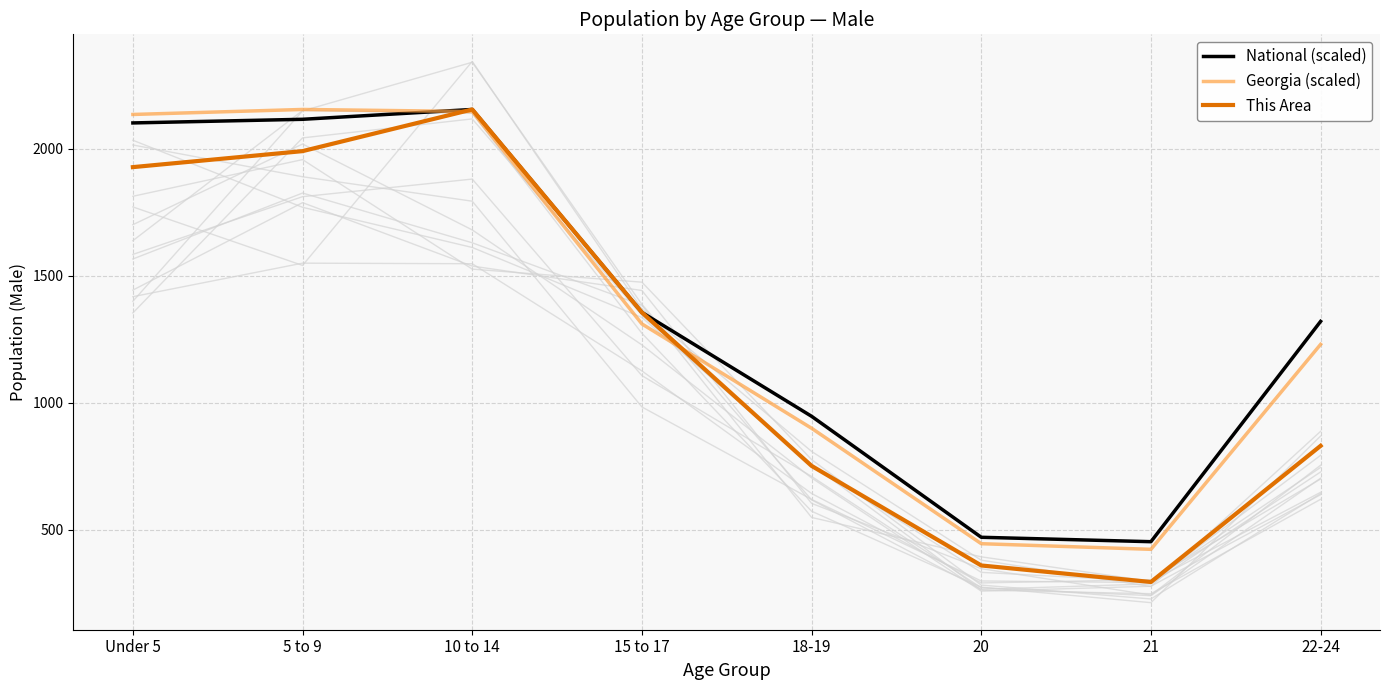

At which label does This Area reach its peak?

10 to 14